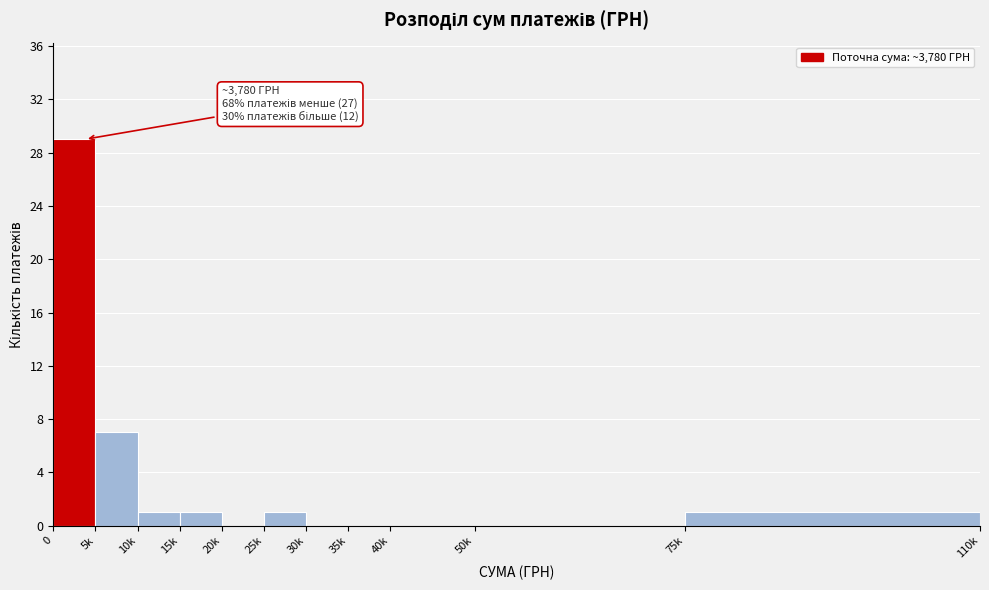

Reading left to right, what are all the values shown in this chart?

0=29	5k=7	10k=1	15k=1	20k=0	25k=1	30k=0	35k=0	40k=0	50k=0	75k=1